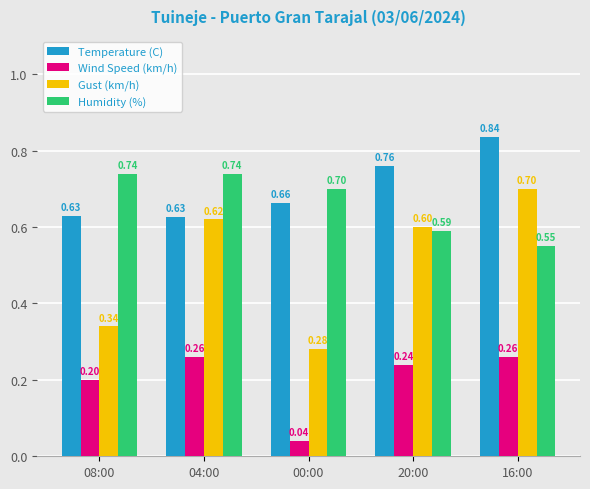

Are the bars grouped side by side (vs. stacked)?

Yes